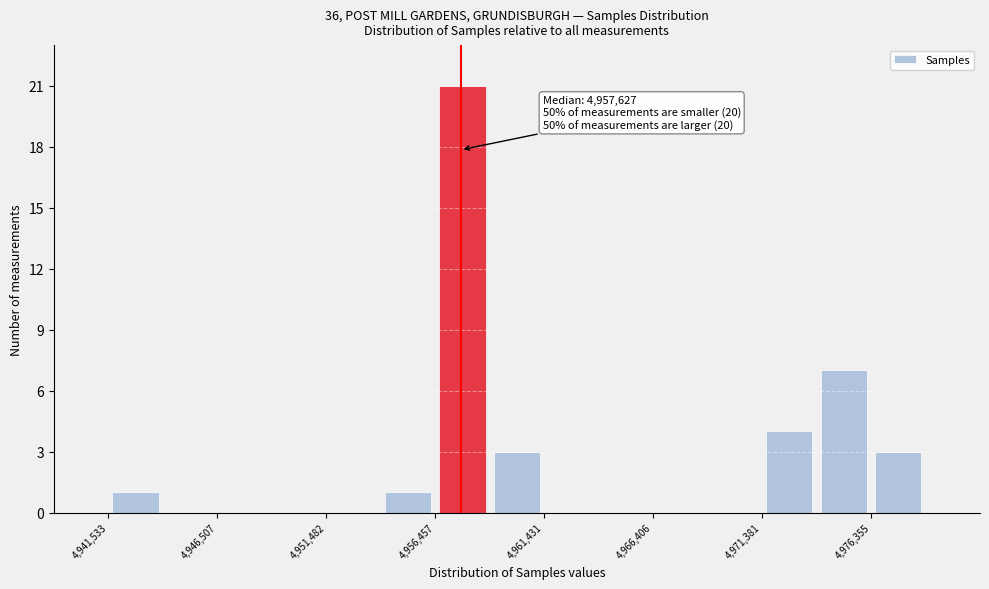

Which range on the x-axis has the tallest bar?

4956500 to 4959000